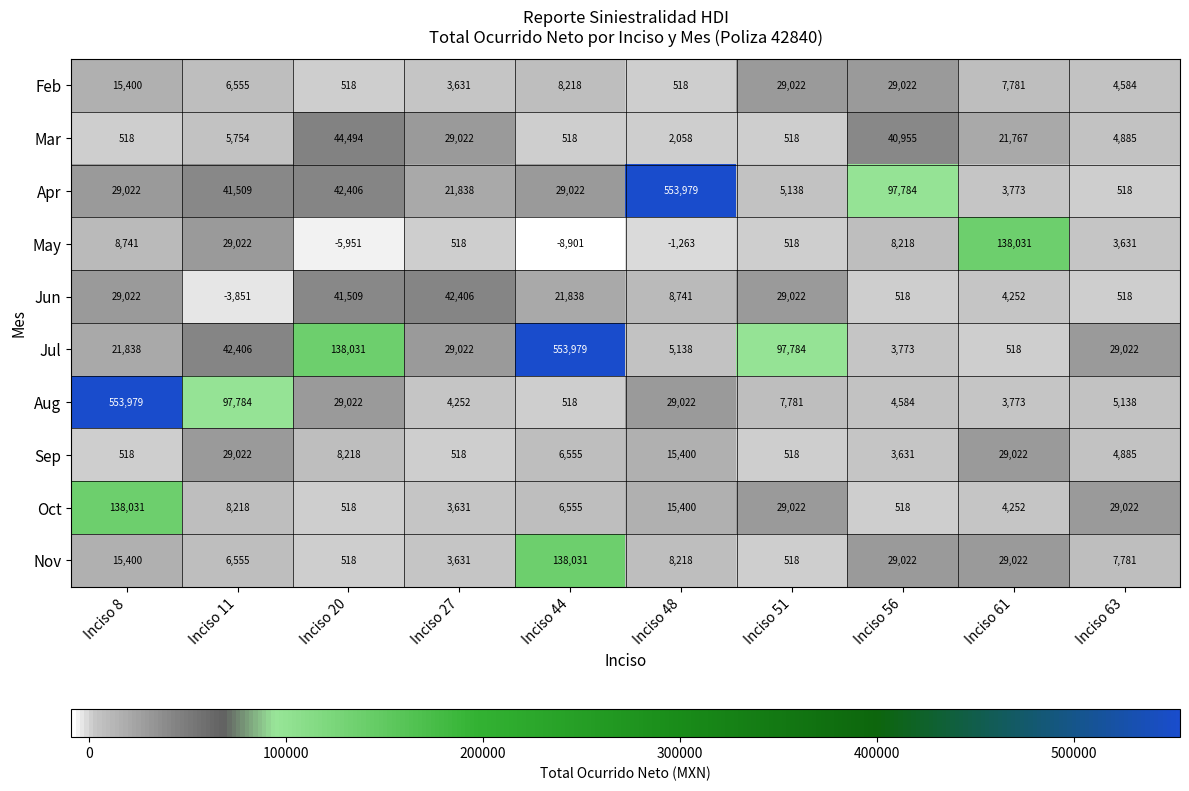

Count the number of categories in the chart.

10